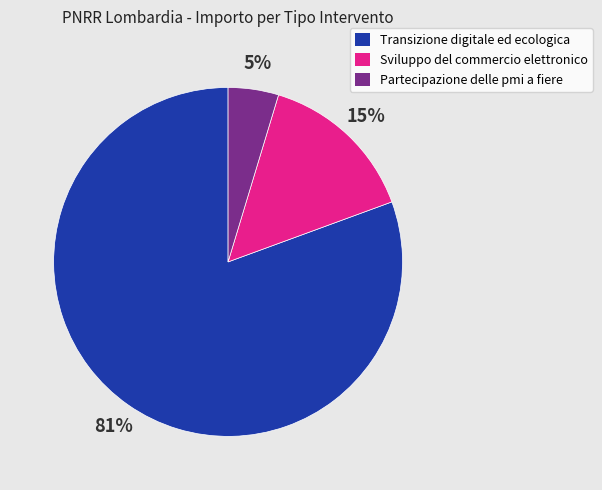

Between Transizione digitale ed ecologica and Sviluppo del commercio elettronico, which is larger?

Transizione digitale ed ecologica